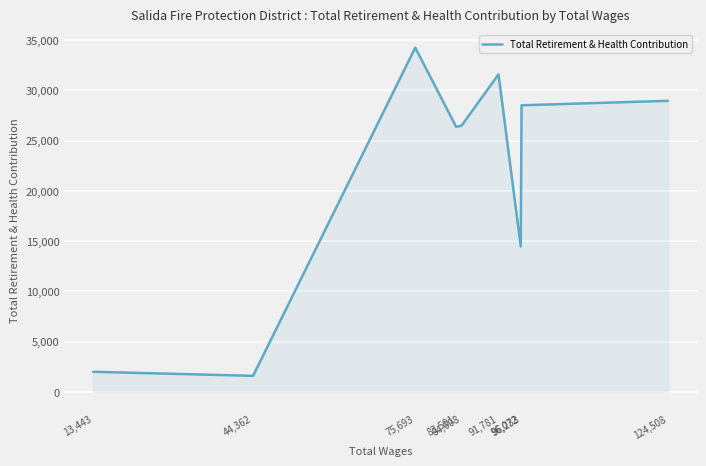

Where is the first local maximum?

75,693